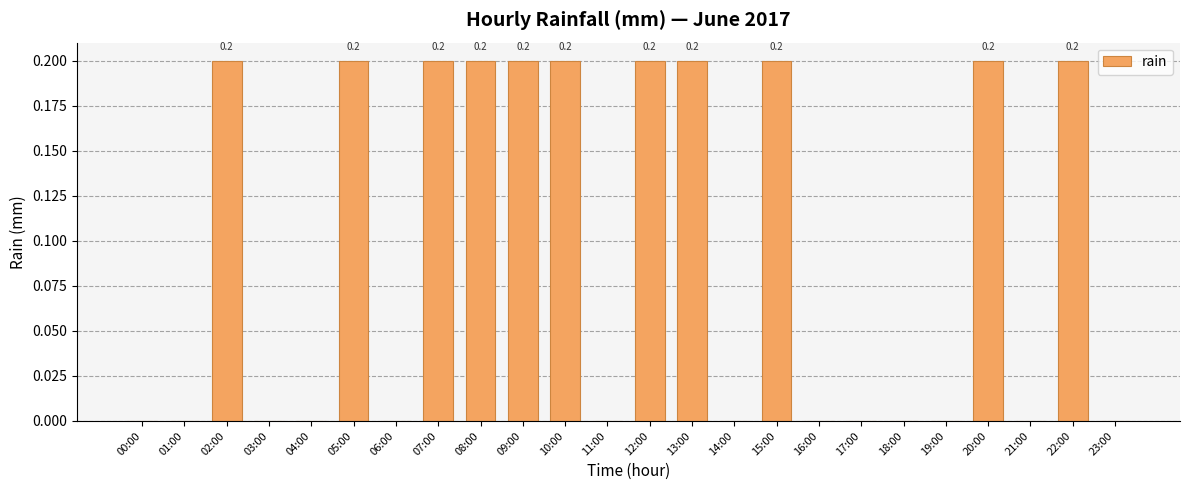

Is it true that the value at 06:00 is -0.1?

False